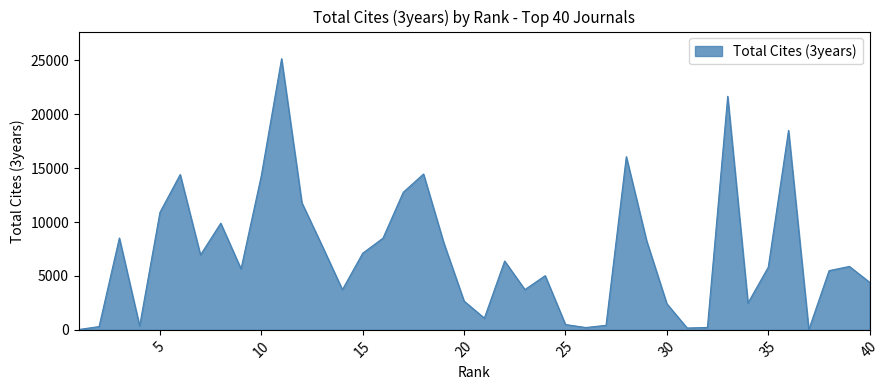

What is the maximum value shown in the chart?

25151